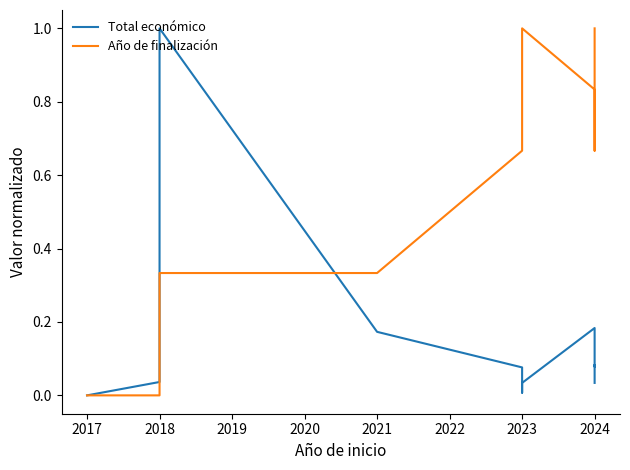

Which has a higher value, 2023 or 2024?

2024